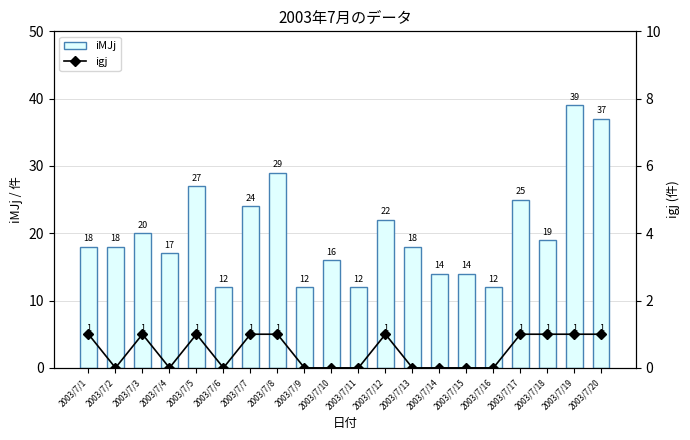

Reading left to right, extract all data points from this chart.

iMJj: 2003/7/1=18	2003/7/2=18	2003/7/3=20	2003/7/4=17	2003/7/5=27	2003/7/6=12	2003/7/7=24	2003/7/8=29	2003/7/9=12	2003/7/10=16	2003/7/11=12	2003/7/12=22	2003/7/13=18	2003/7/14=14	2003/7/15=14	2003/7/16=12	2003/7/17=25	2003/7/18=19	2003/7/19=39	2003/7/20=37
igj: 2003/7/1=1	2003/7/2=0	2003/7/3=1	2003/7/4=0	2003/7/5=1	2003/7/6=0	2003/7/7=1	2003/7/8=1	2003/7/9=0	2003/7/10=0	2003/7/11=0	2003/7/12=1	2003/7/13=0	2003/7/14=0	2003/7/15=0	2003/7/16=0	2003/7/17=1	2003/7/18=1	2003/7/19=1	2003/7/20=1